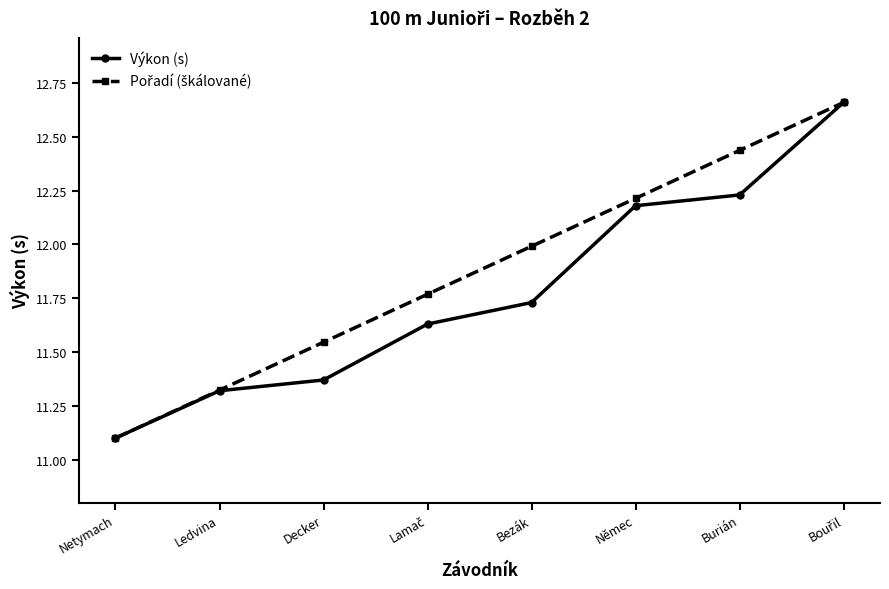

What is the label of the 2nd point from the right?

Burián